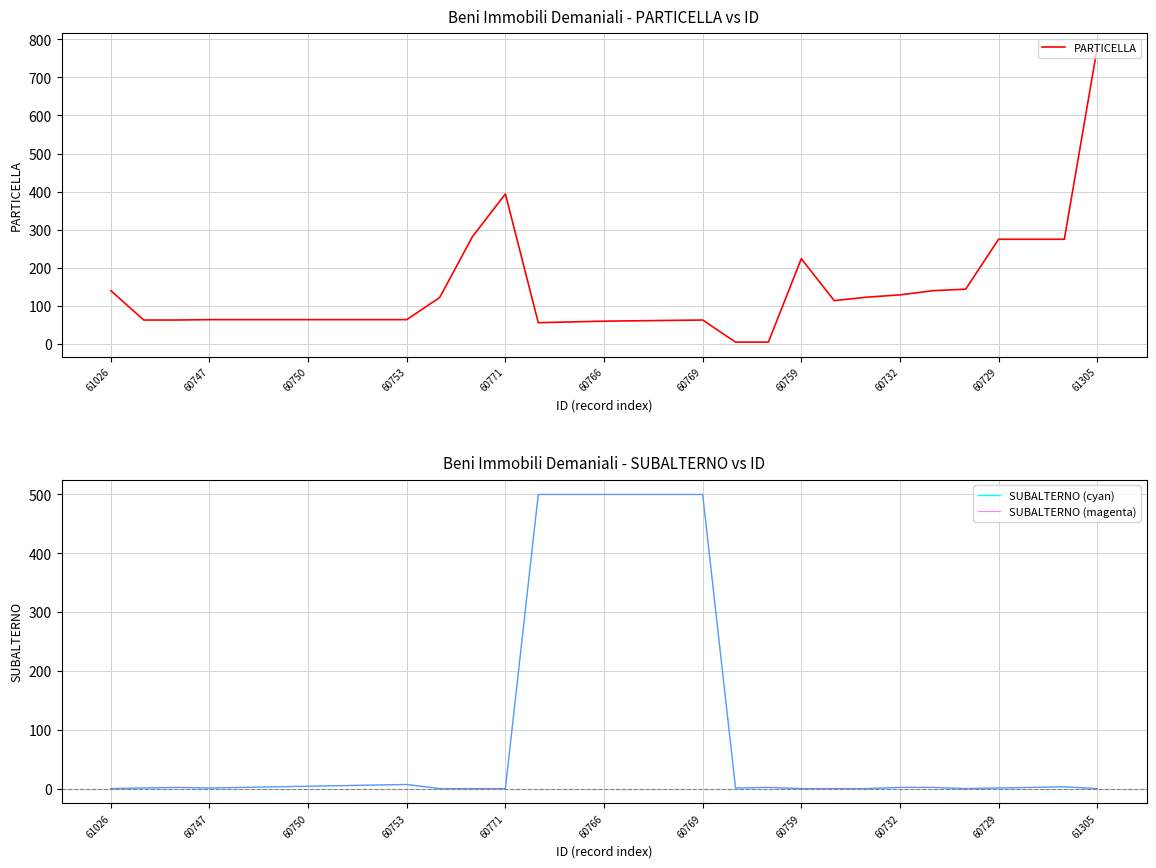

Reading left to right, transcribe all the data shown in this chart.

PARTICELLA: 140	63	63	64	64	64	64	64	64	64	122	282	394	56	58	60	61	62	63	5	5	224	114	123	129	140	144	275	275	275	777
SUBALTERNO (cyan): 0	1	2	1	2	3	4	5	6	7	0	0	0	500	500	500	500	500	500	1	2	0	0	0	2	2	0	1	2	3	0
SUBALTERNO (magenta): 0	1	2	1	2	3	4	5	6	7	0	0	0	500	500	500	500	500	500	1	2	0	0	0	2	2	0	1	2	3	0